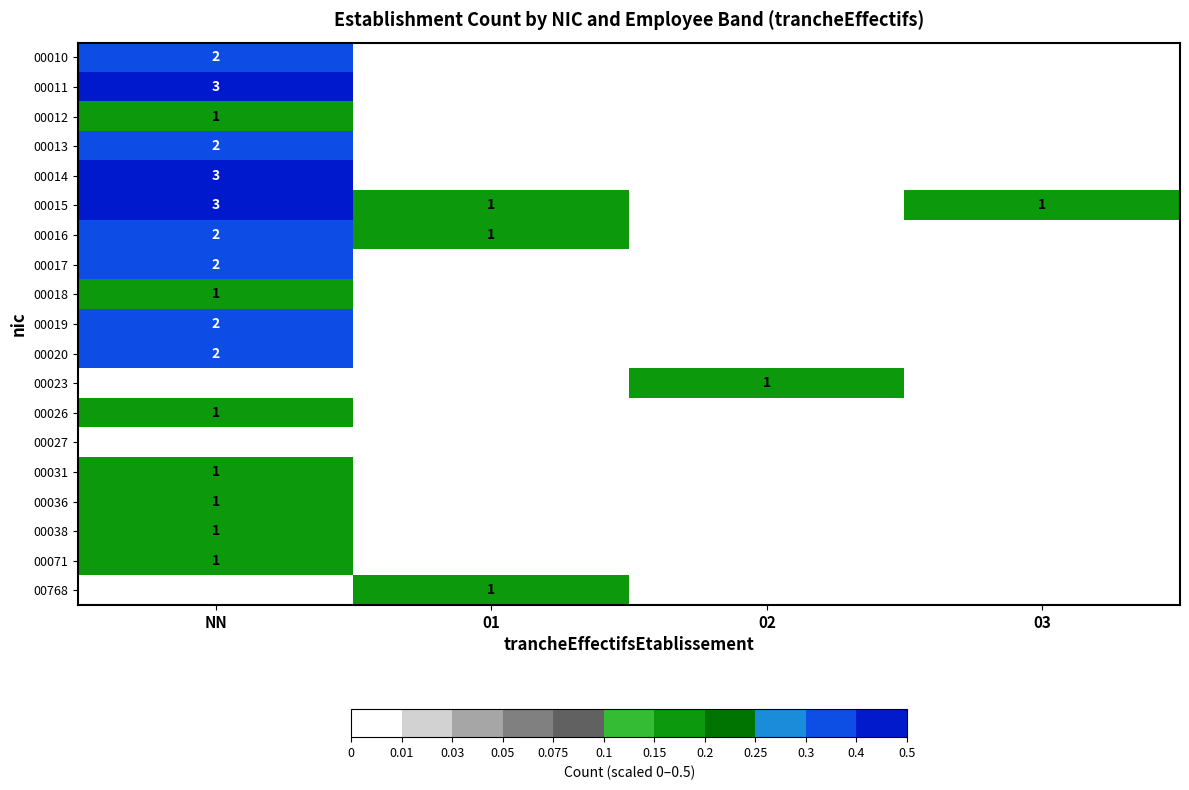

True or false: 00013 has a value of 2 at NN.

True